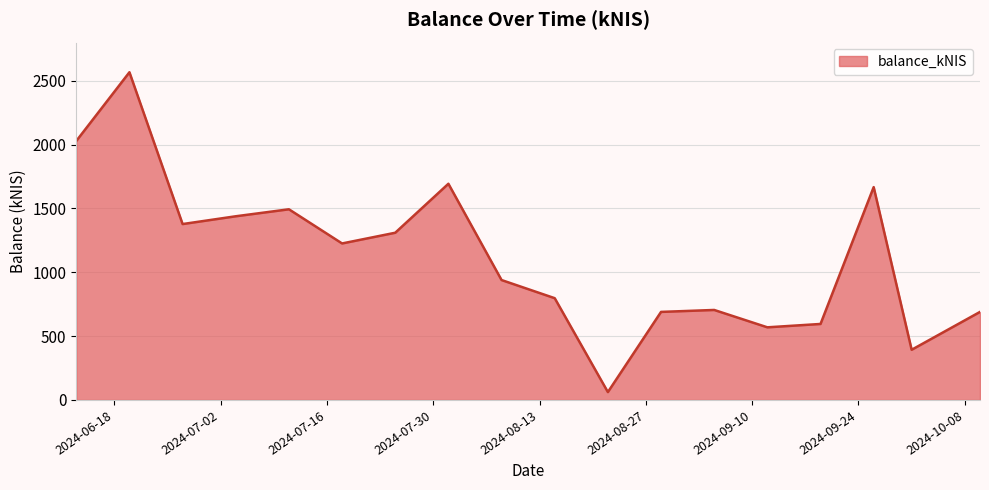

What is the maximum value shown in the chart?

2567.2